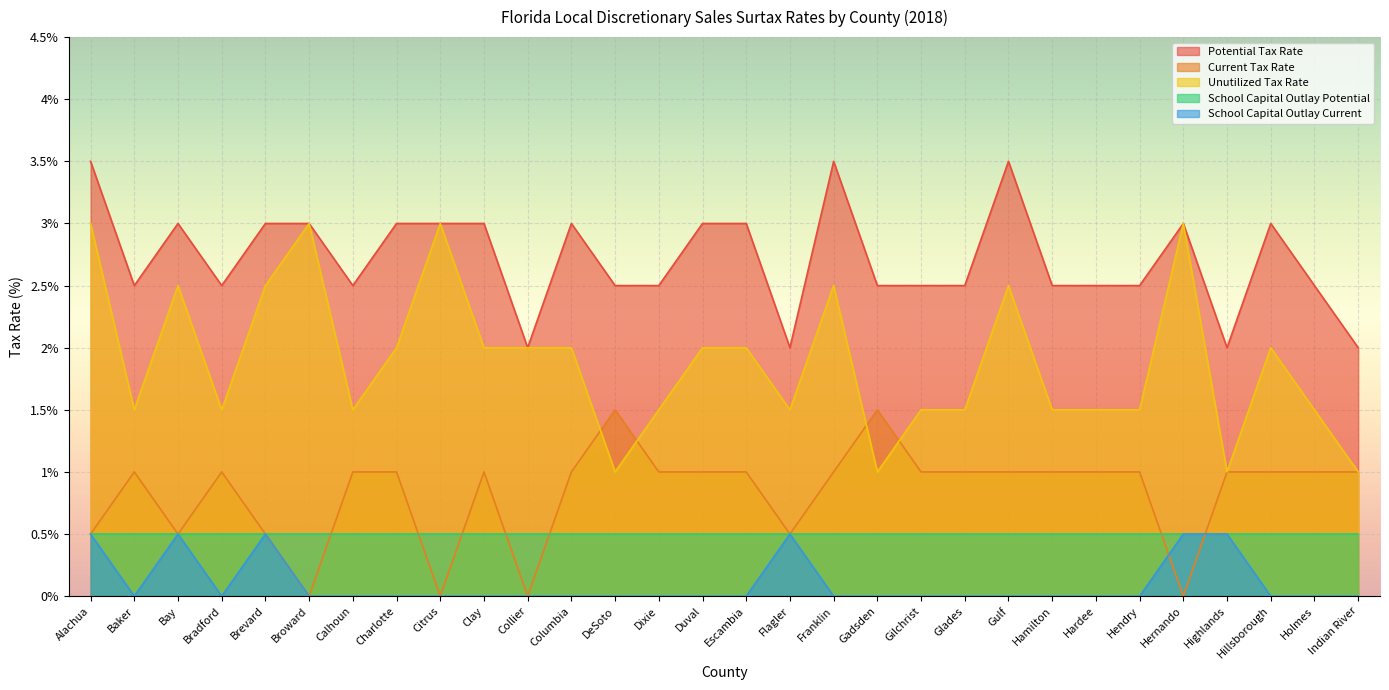

True or false: Unutilized Tax Rate and School Capital Outlay Current intersect in this chart.

False